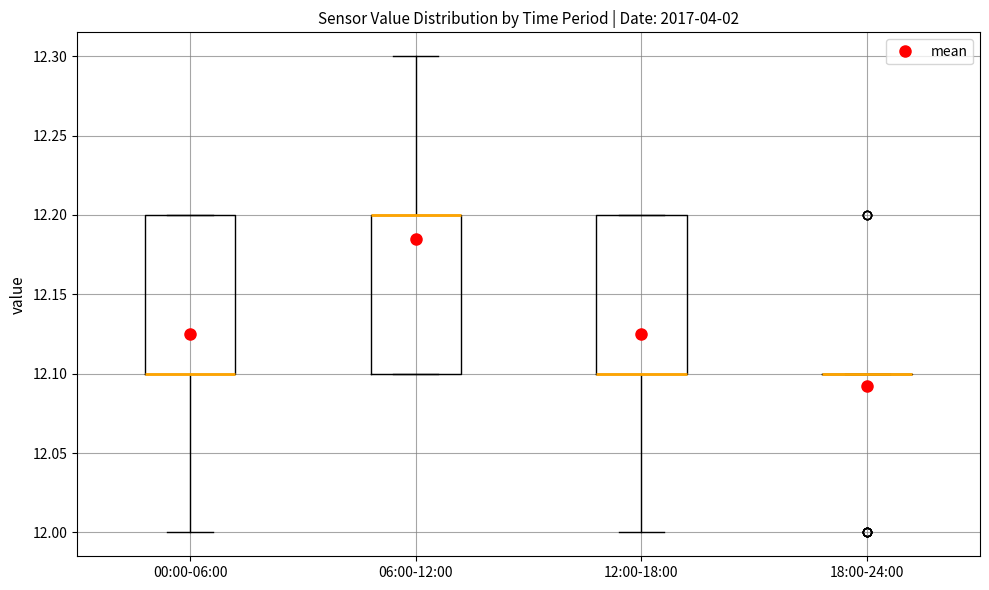

Reading left to right, read every box against the y-axis: the position of its median line, the range the box covers, and the ends of its whiskers. The values are not printed on the chart, so give them approximately, as read against the axis.

00:00-06:00: median 12.1 (drawn on the box's lower edge), box 12.1 to 12.2, whiskers 12.0 to 12.2
06:00-12:00: median 12.2 (drawn on the box's upper edge), box 12.1 to 12.2, whiskers 12.1 to 12.3
12:00-18:00: median 12.1 (drawn on the box's lower edge), box 12.1 to 12.2, whiskers 12.0 to 12.2
18:00-24:00: box collapsed to a line at 12.1, whiskers 12.1 to 12.1